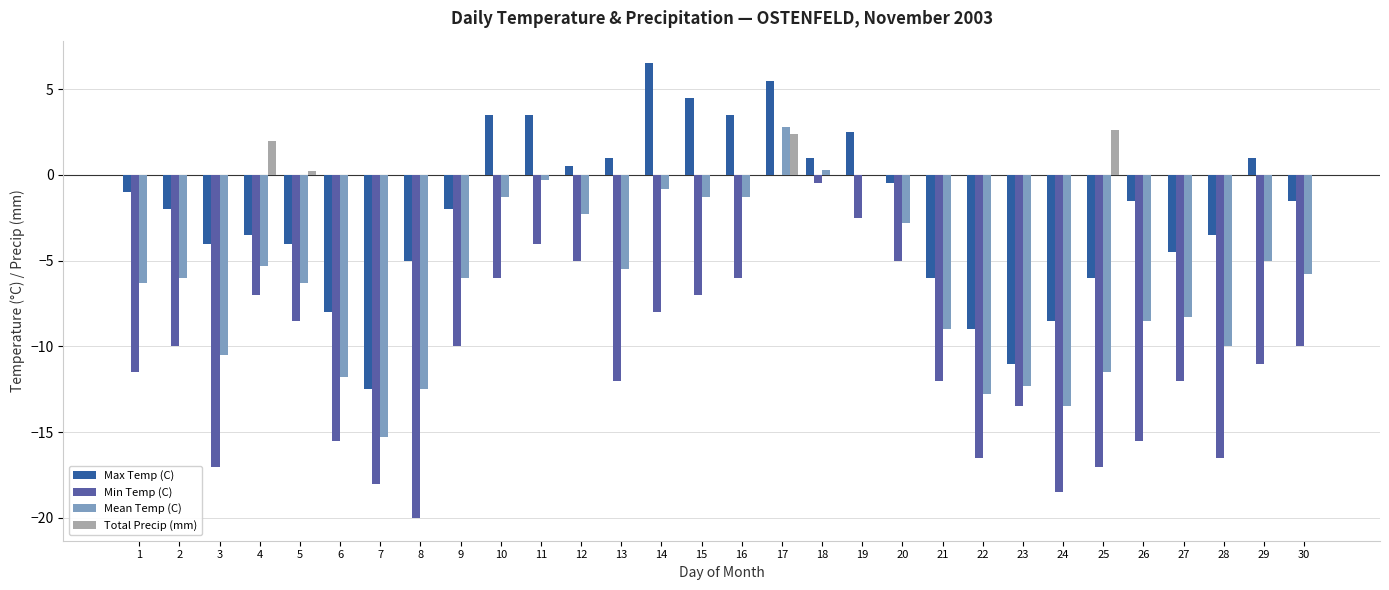

Is it true that Total Precip (mm) equals 0.0 at 27?

True